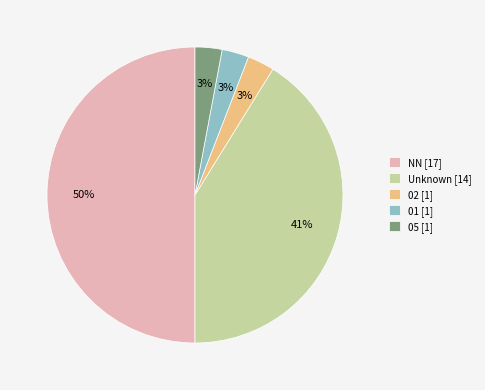

What is the largest slice in the pie chart?

NN [17]